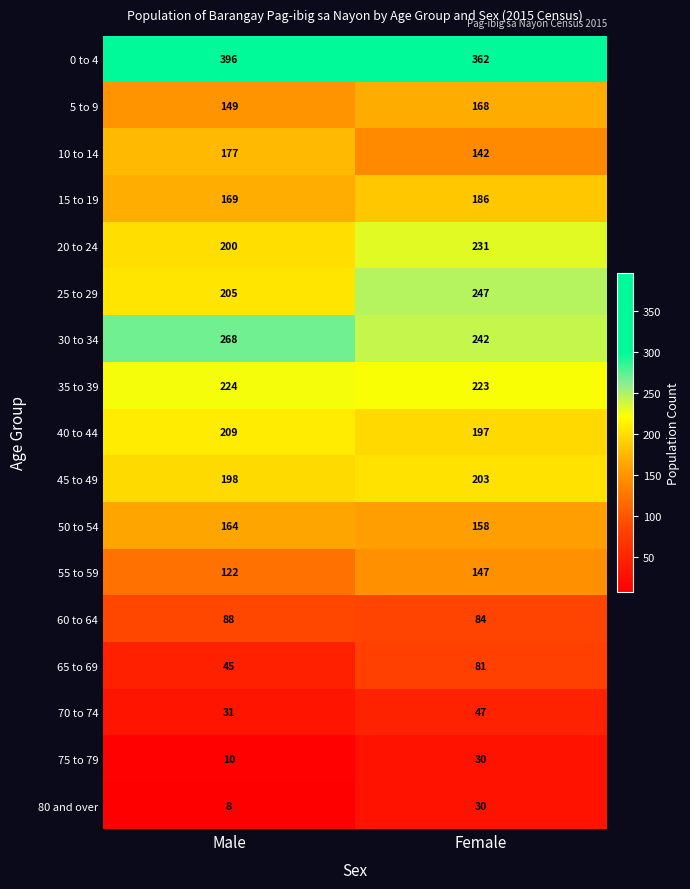

What is the difference between the maximum and minimum values in the 30 to 34 series?

26